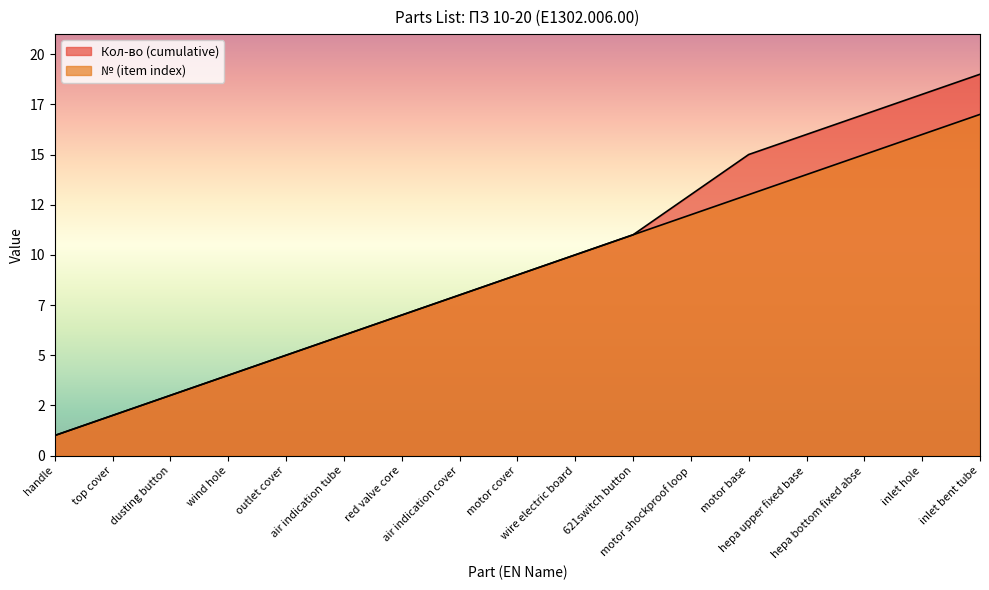

At which label does Кол-во (cumulative) first exceed 9?

wire electric board